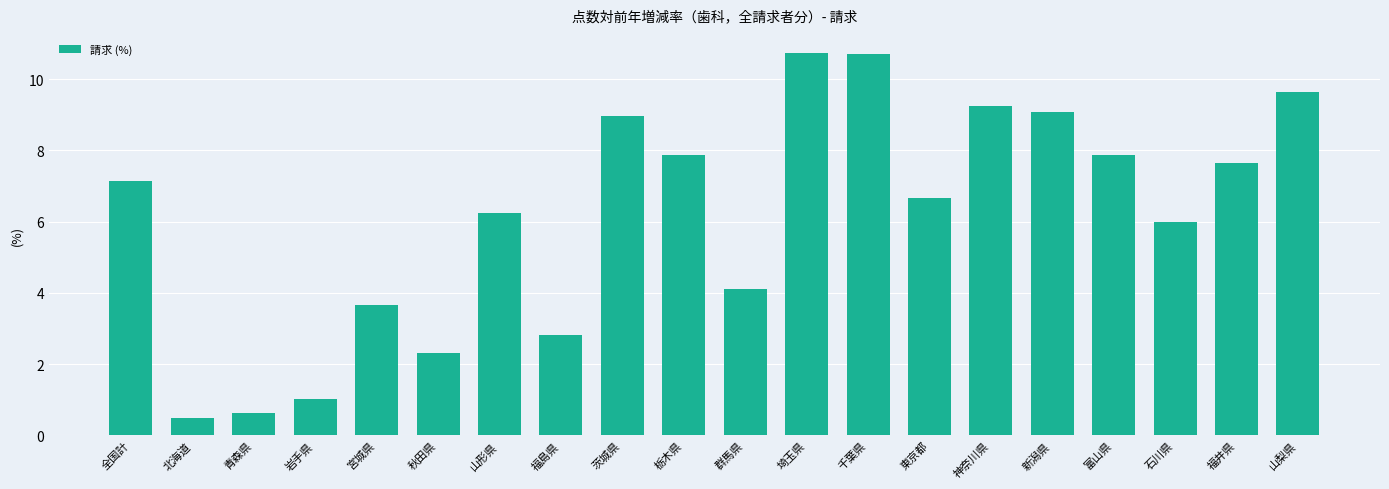

How many bars are there in total?

20